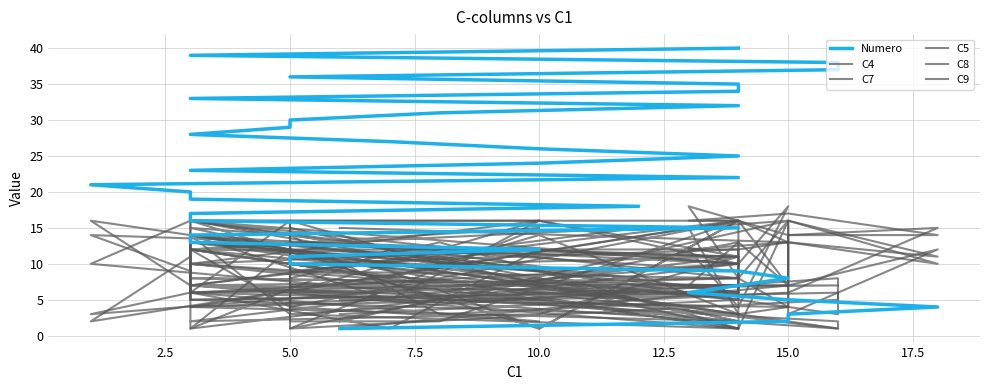

At how many categories does at least one series exceed 6?

40